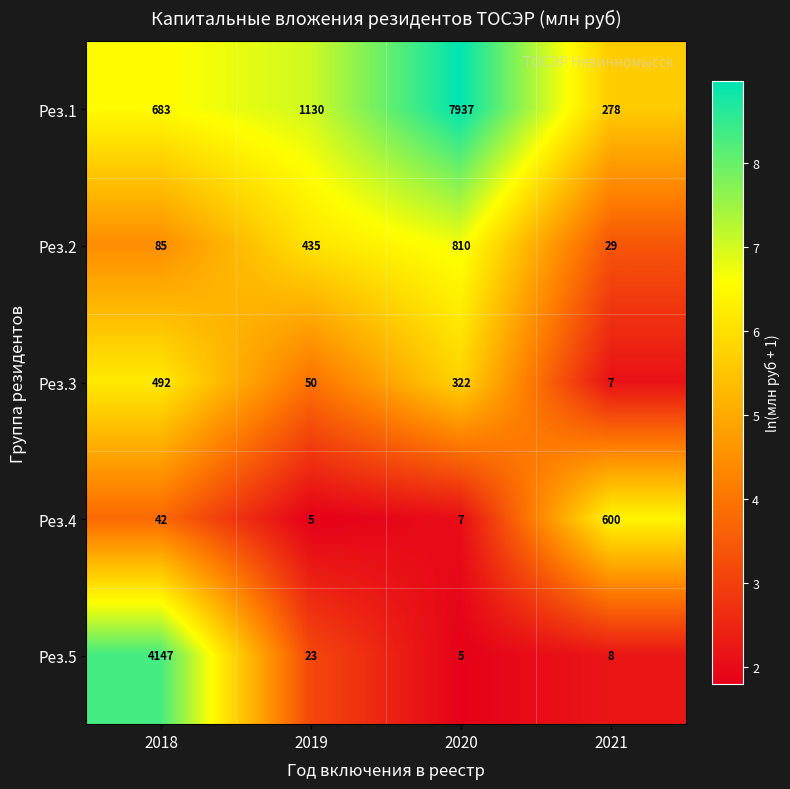

At 2020, list the series in order from largest to smallest.

Рез.1, Рез.2, Рез.3, Рез.4, Рез.5